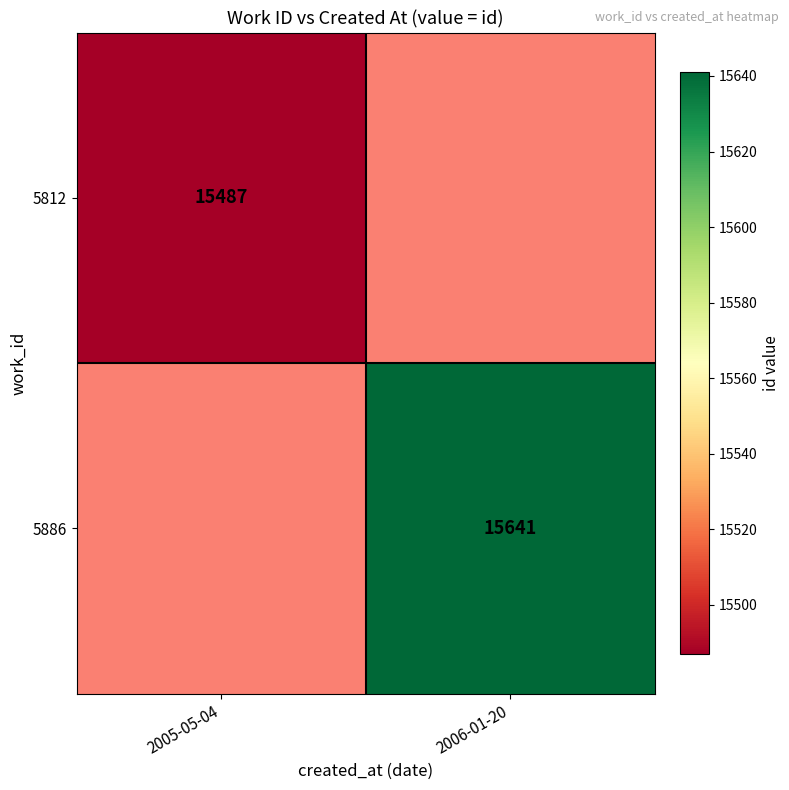

Which category has the highest value across all series?

2006-01-20